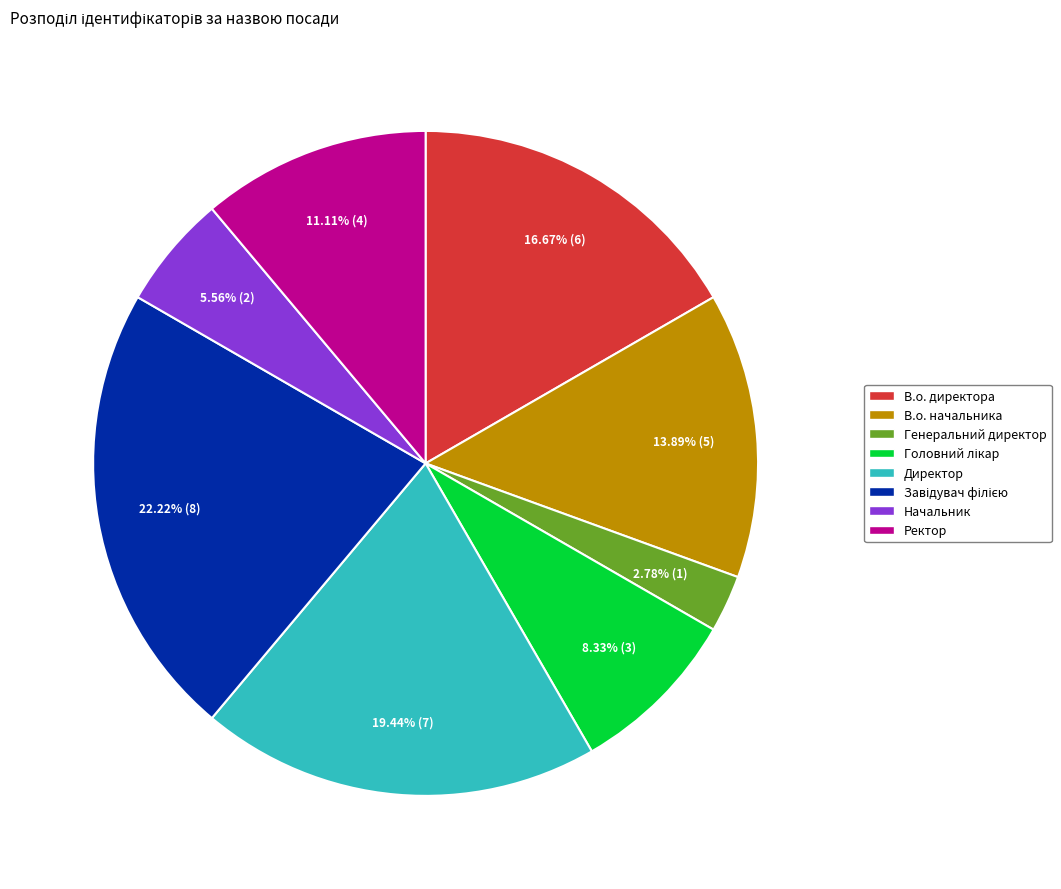

Is the sum of Директор and В.о. директора greater than half?

No